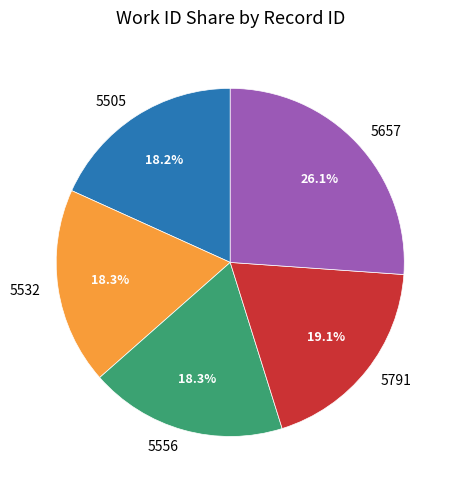

Does any single category account for the majority?

No